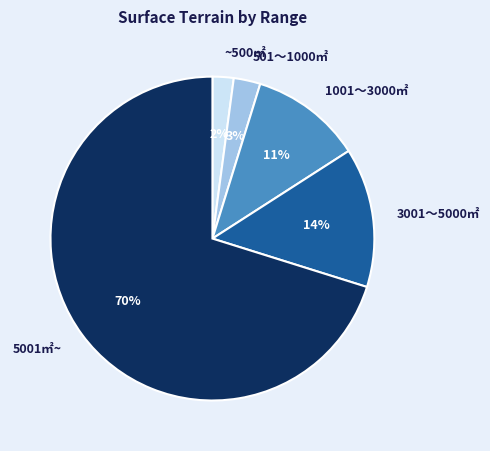

Is there any slice that represents more than half of the pie?

Yes